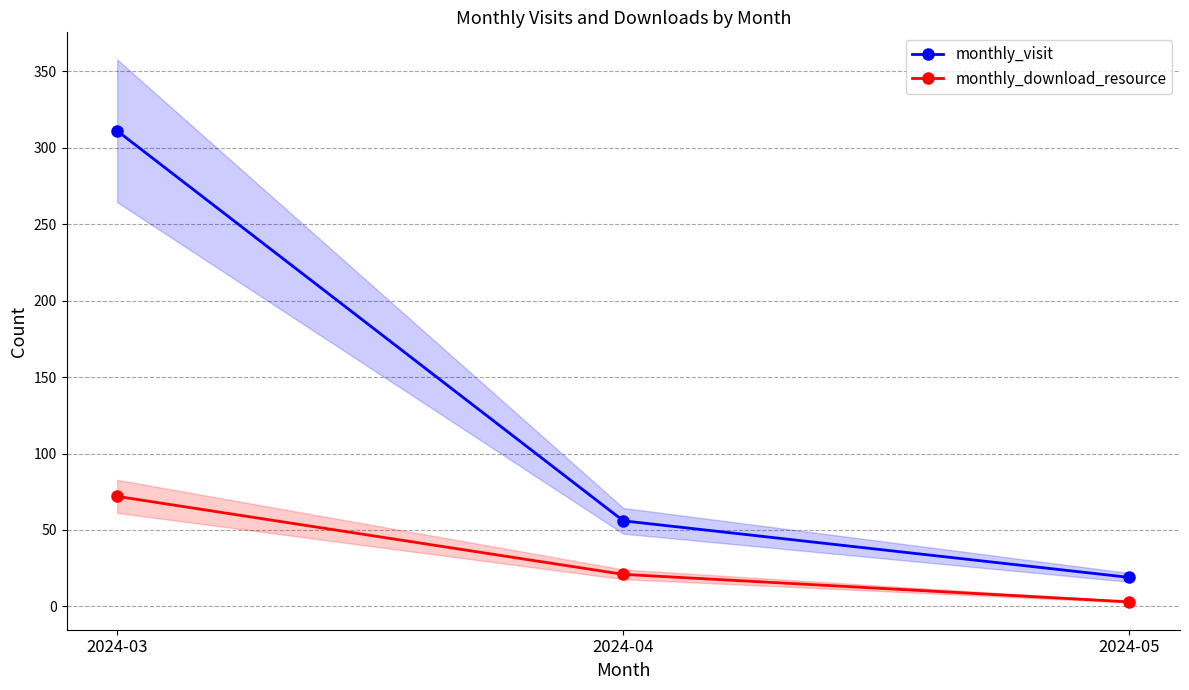

Is the value of monthly_visit at 2024-04 greater than the value of monthly_download_resource at 2024-03?

No